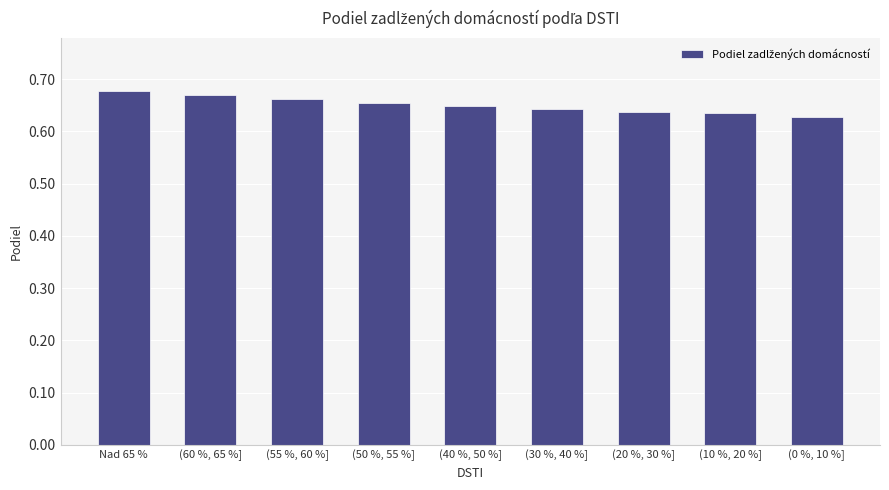

Rank the categories by value from highest to lowest.

Nad 65 %, (60 %, 65 %], (55 %, 60 %], (50 %, 55 %], (40 %, 50 %], (30 %, 40 %], (20 %, 30 %], (10 %, 20 %], (0 %, 10 %]